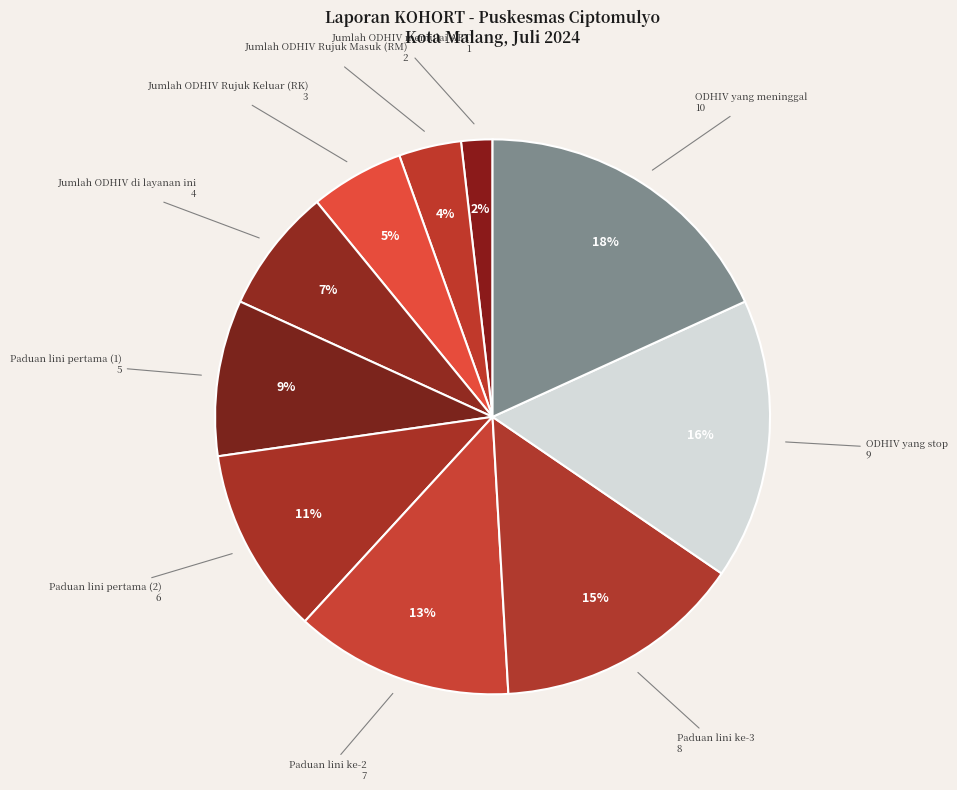

Which category has the smallest portion of the pie?

Jumlah ODHIV memulai ART